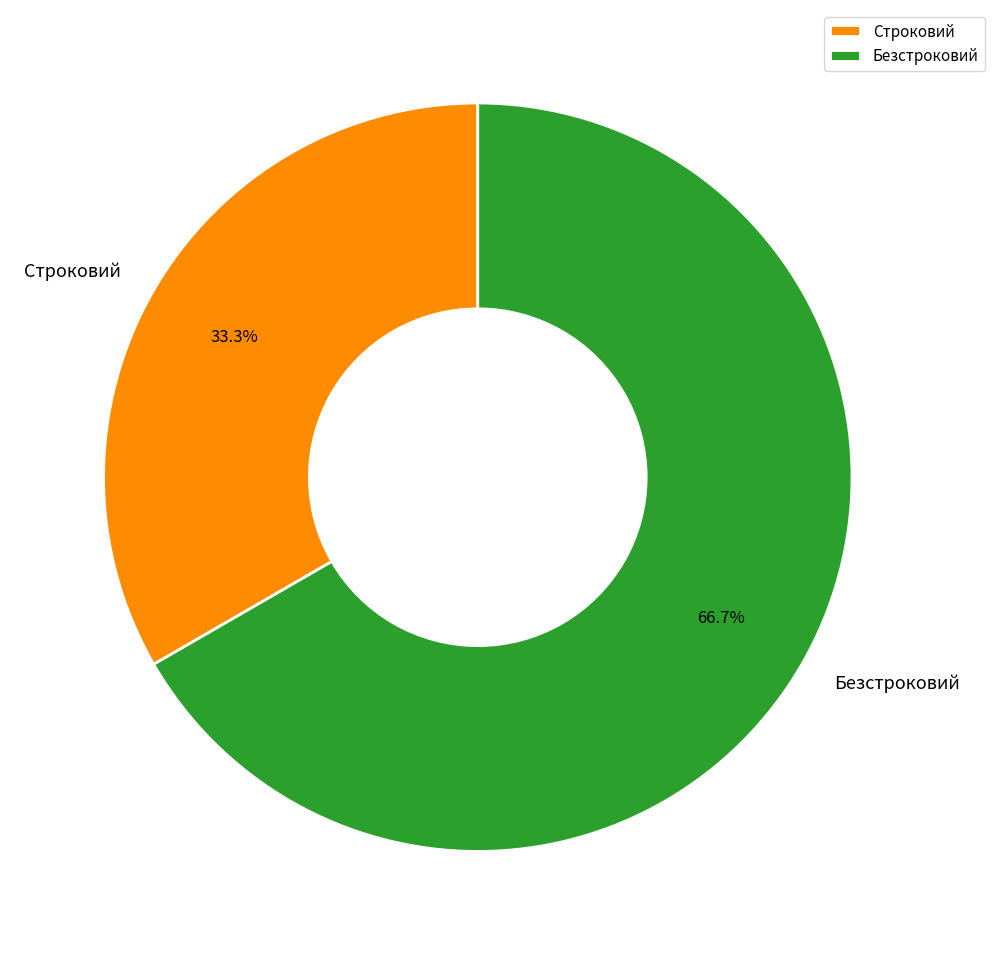

Is it true that Строковий is 33% of the pie?

True